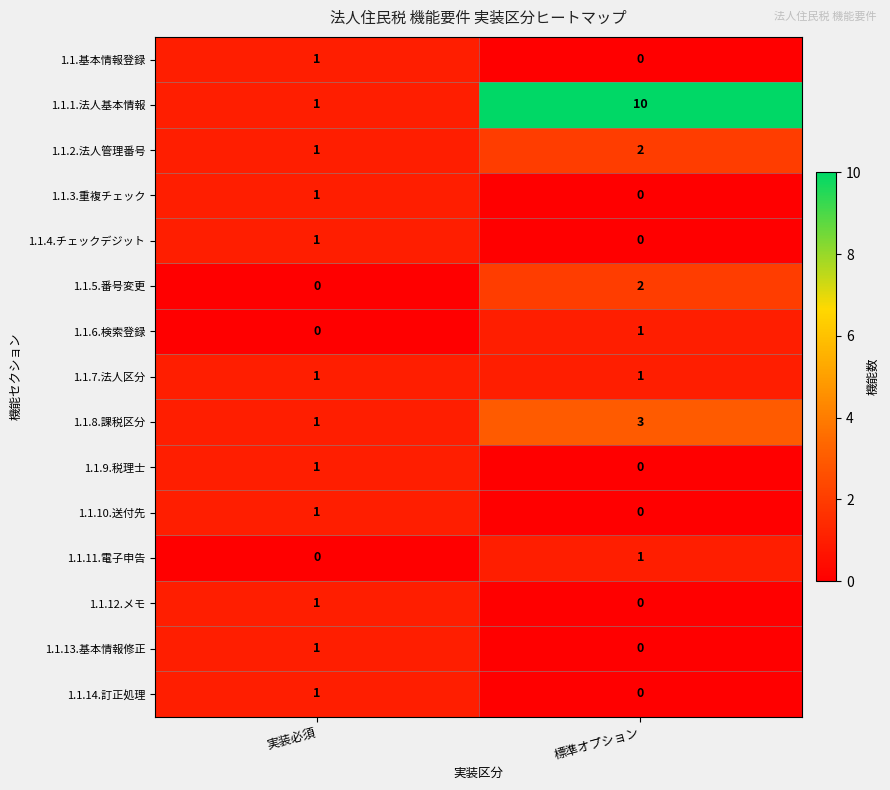

Which series has the largest range (max minus min)?

1.1.1.法人基本情報